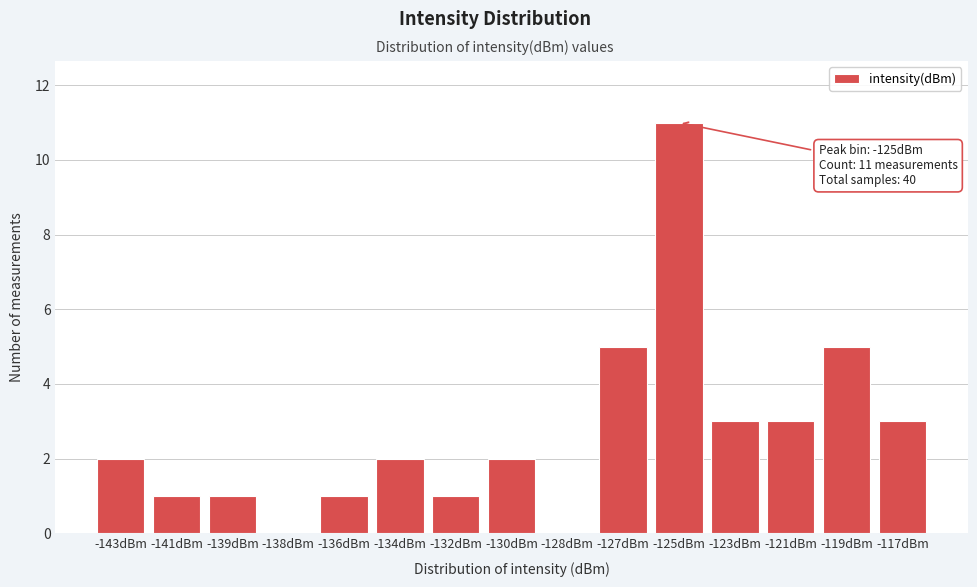

Reading left to right, transcribe all the data shown in this chart.

-143dBm=2	-141dBm=1	-139dBm=1	-138dBm=0	-136dBm=1	-134dBm=2	-132dBm=1	-130dBm=2	-128dBm=0	-127dBm=5	-125dBm=11	-123dBm=3	-121dBm=3	-119dBm=5	-117dBm=3